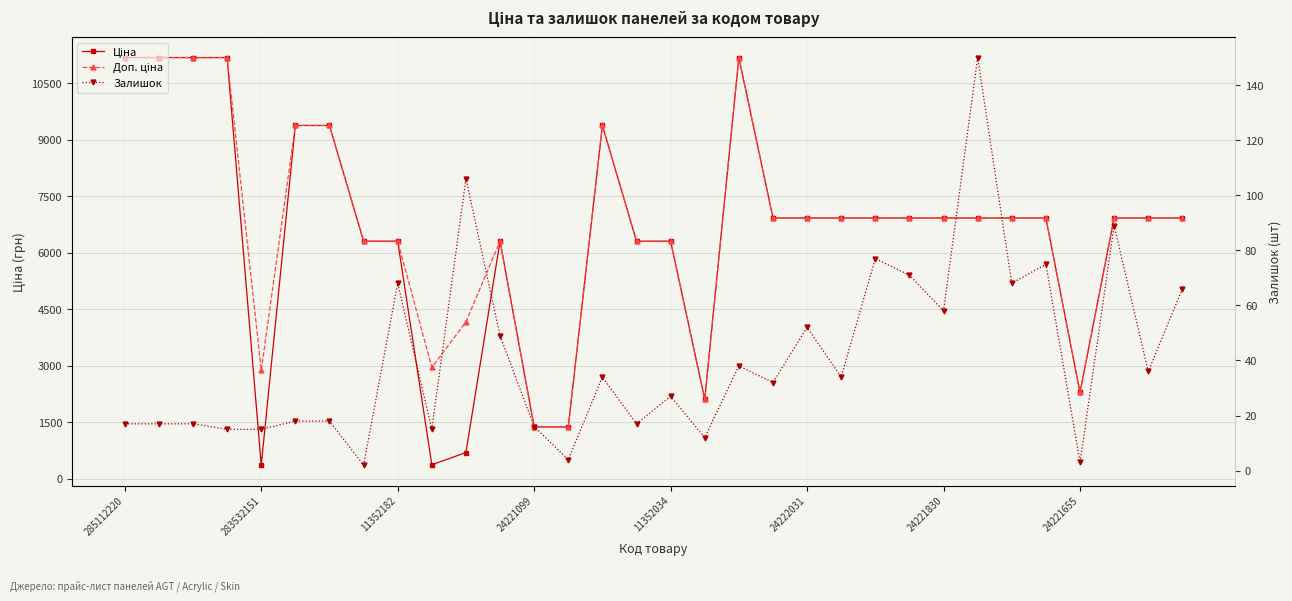

Which category has the highest value in the Ціна series?

285112220